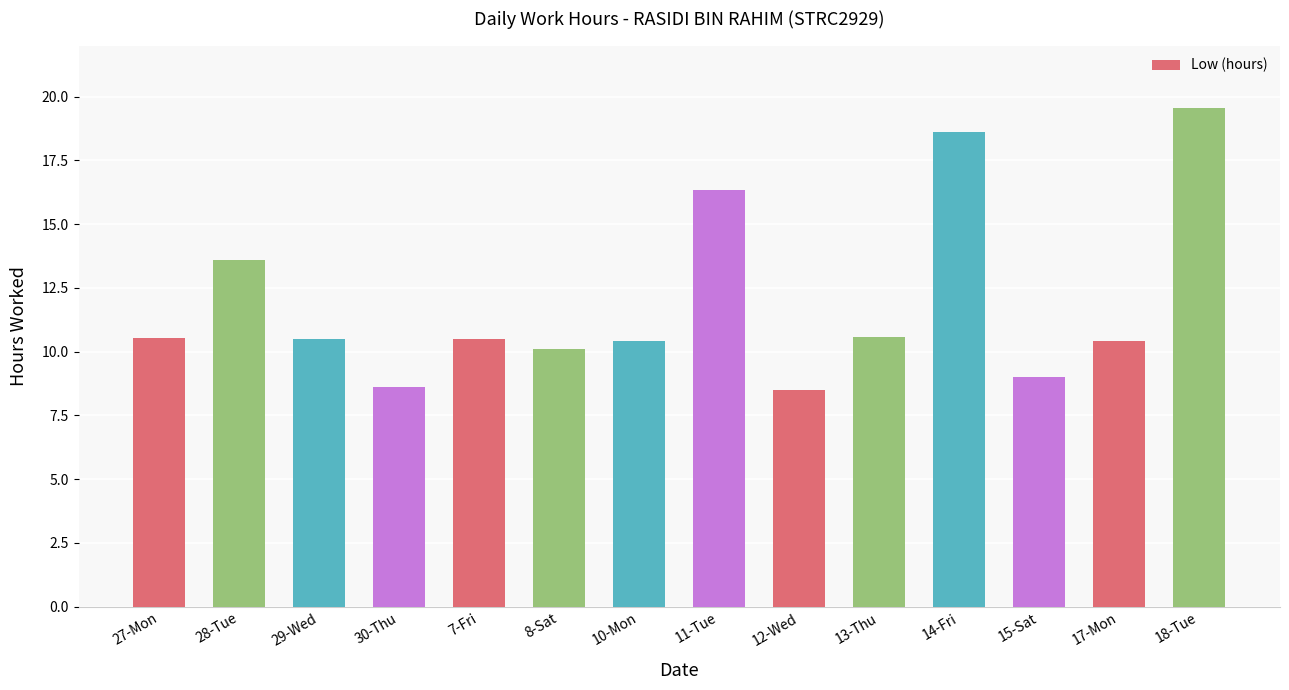

What is the average value?

11.9